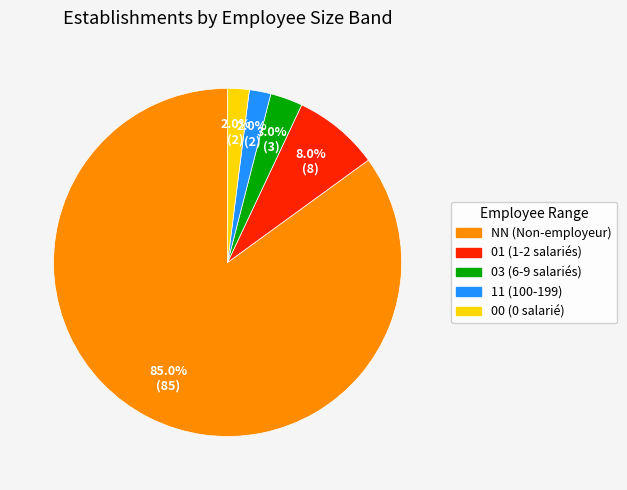

Approximately how many times larger is the value at NN (Non-employeur) compared to 01 (1-2 salariés)?

10.6